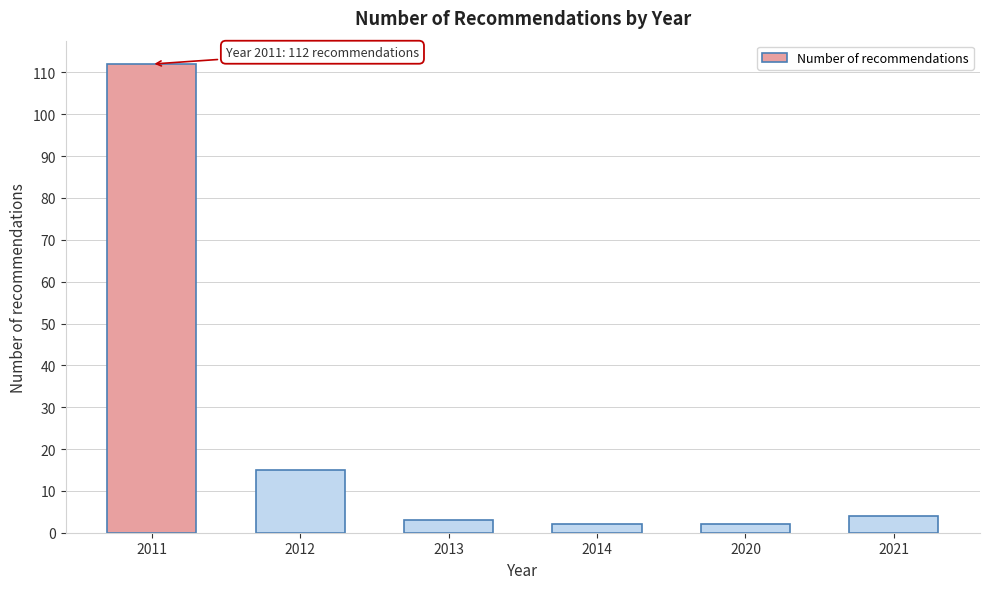

Reading left to right, list all the values displayed in this chart.

112	15	3	2	2	4